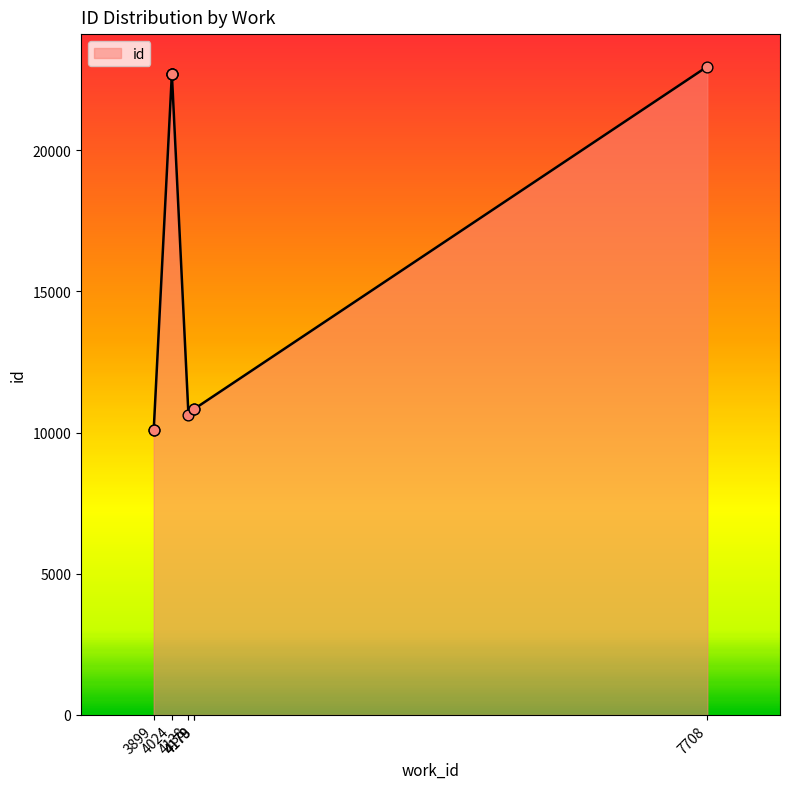

What is the ratio of the value at 4024 to the value at 3899?

2.3